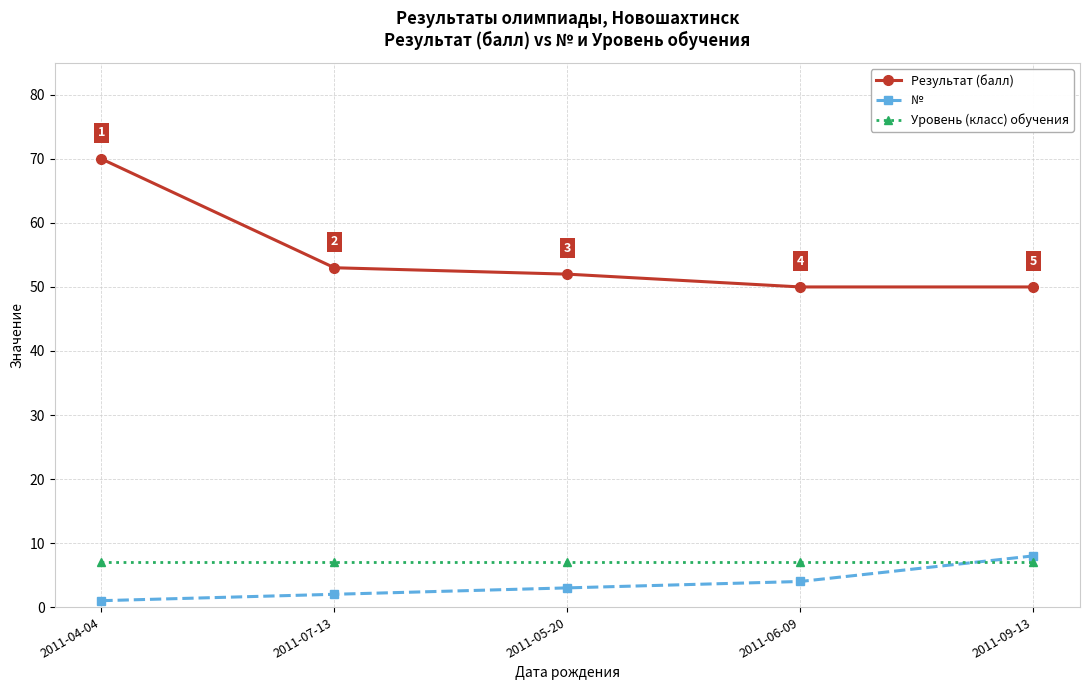

Reading left to right, list all the values displayed in this chart.

Результат (балл): 70	53	52	50	50
№: 1	2	3	4	8
Уровень (класс) обучения: 7	7	7	7	7